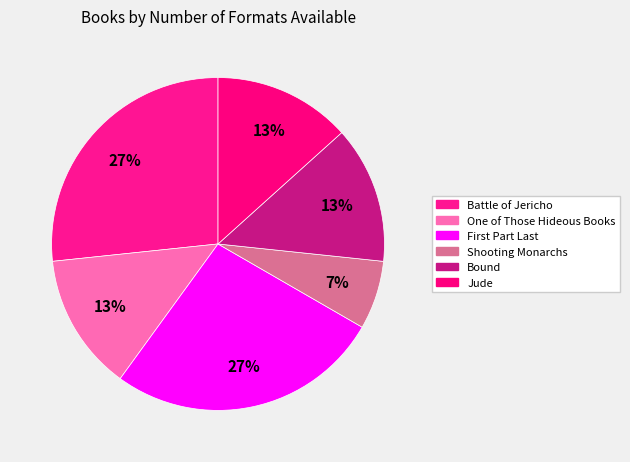

True or false: Jude accounts for 13% of the total.

True